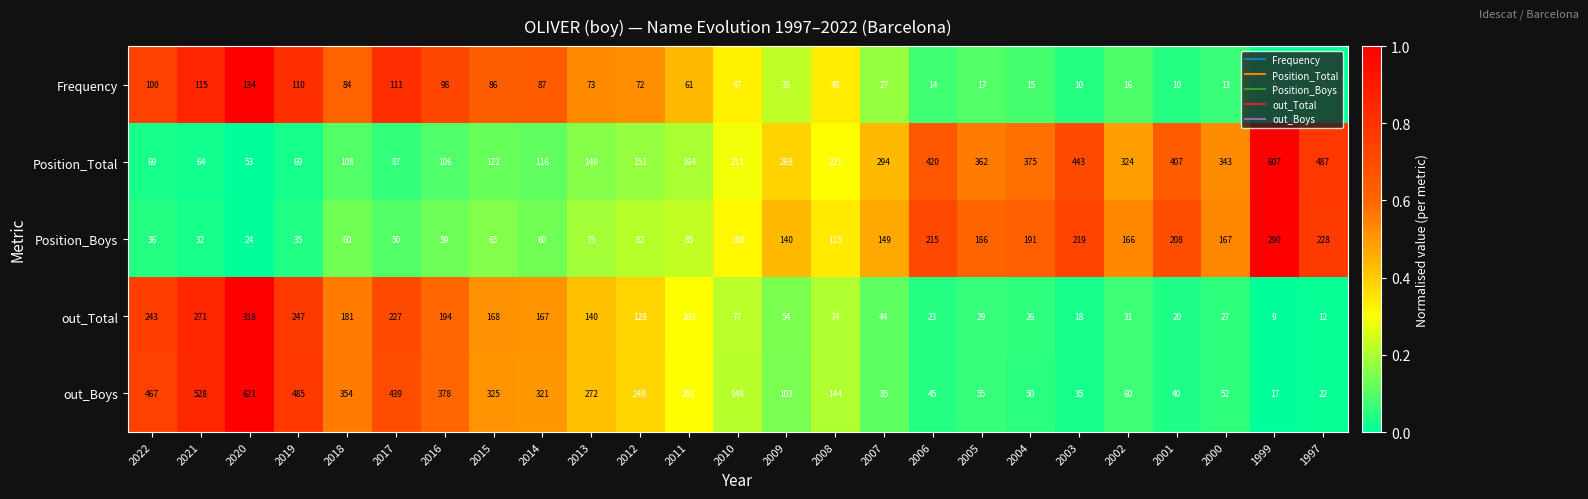

Which series has the largest total across all categories?

Position_Total